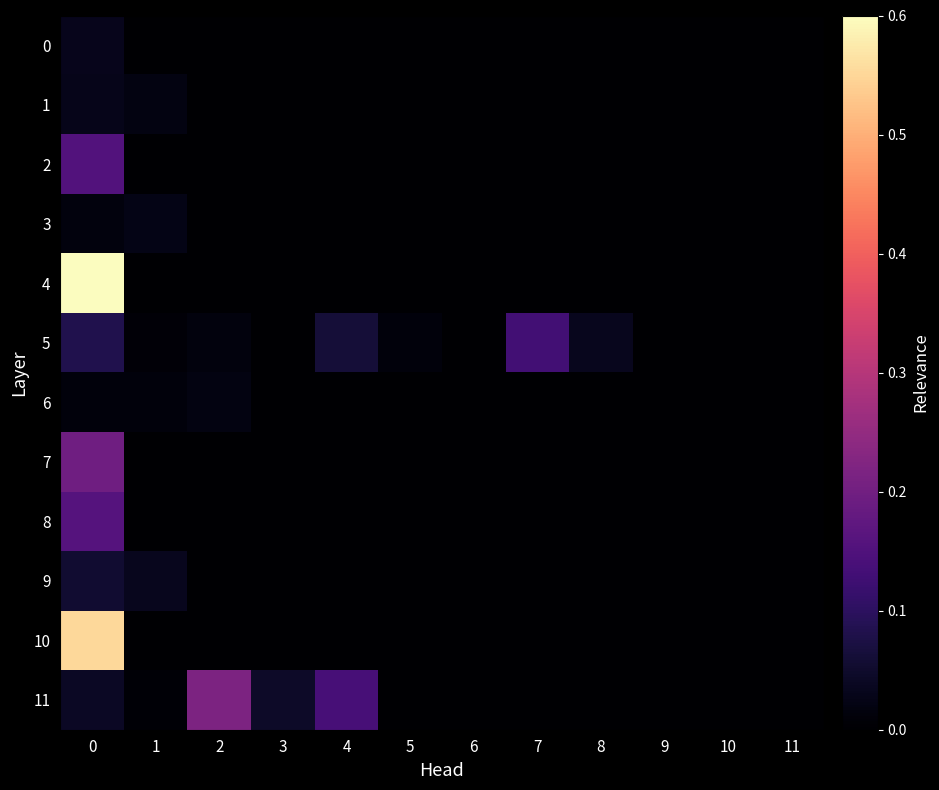

Reading left to right, transcribe all the data shown in this chart.

0: 0=0.1	1=0.0	2=0.0	3=0.0	4=0.0	5=0.0	6=0.0	7=0.0	8=0.0	9=0.0	10=0.0	11=0.0
1: 0=0.0	1=0.0	2=0.0	3=0.0	4=0.0	5=0.0	6=0.0	7=0.0	8=0.0	9=0.0	10=0.0	11=0.0
2: 0=0.3	1=0.0	2=0.0	3=0.0	4=0.0	5=0.0	6=0.0	7=0.0	8=0.0	9=0.0	10=0.0	11=0.0
3: 0=0.0	1=0.0	2=0.0	3=0.0	4=0.0	5=0.0	6=0.0	7=0.0	8=0.0	9=0.0	10=0.0	11=0.0
4: 0=1.0	1=0.0	2=0.0	3=0.0	4=0.0	5=0.0	6=0.0	7=0.0	8=0.0	9=0.0	10=0.0	11=0.0
5: 0=0.1	1=0.0	2=0.0	3=0.0	4=0.1	5=0.0	6=0.0	7=0.2	8=0.1	9=0.0	10=0.0	11=0.0
6: 0=0.0	1=0.0	2=0.0	3=0.0	4=0.0	5=0.0	6=0.0	7=0.0	8=0.0	9=0.0	10=0.0	11=0.0
7: 0=0.3	1=0.0	2=0.0	3=0.0	4=0.0	5=0.0	6=0.0	7=0.0	8=0.0	9=0.0	10=0.0	11=0.0
8: 0=0.3	1=0.0	2=0.0	3=0.0	4=0.0	5=0.0	6=0.0	7=0.0	8=0.0	9=0.0	10=0.0	11=0.0
9: 0=0.1	1=0.1	2=0.0	3=0.0	4=0.0	5=0.0	6=0.0	7=0.0	8=0.0	9=0.0	10=0.0	11=0.0
10: 0=0.9	1=0.0	2=0.0	3=0.0	4=0.0	5=0.0	6=0.0	7=0.0	8=0.0	9=0.0	10=0.0	11=0.0
11: 0=0.1	1=0.0	2=0.4	3=0.1	4=0.2	5=0.0	6=0.0	7=0.0	8=0.0	9=0.0	10=0.0	11=0.0